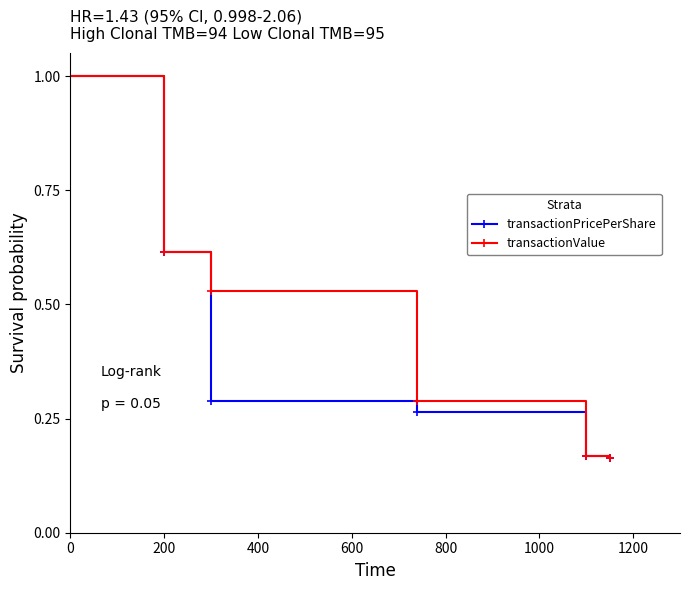

Rank the series by their average value, from lowest to highest.

transactionPricePerShare, transactionValue